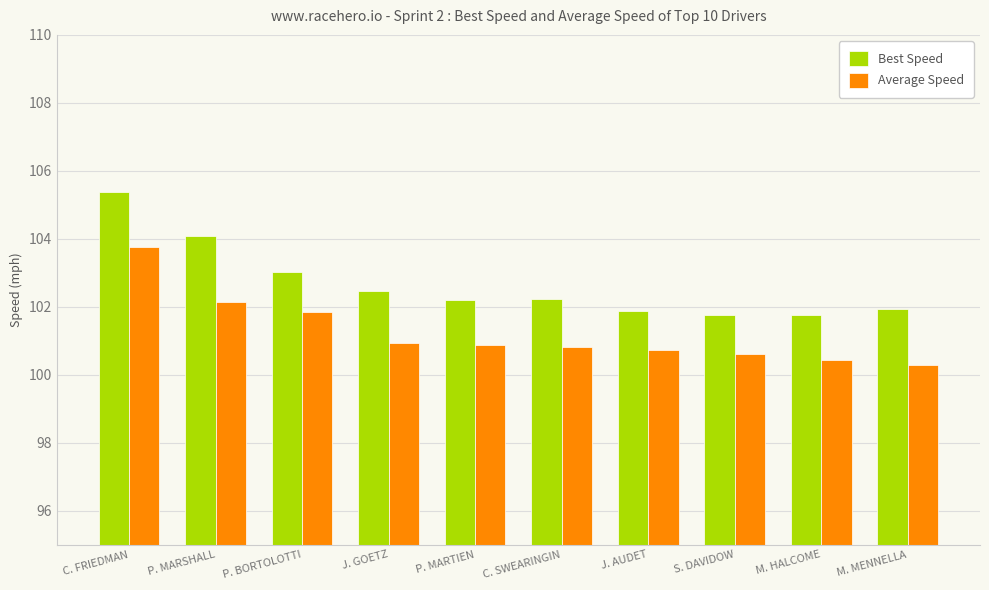

What is the total value across all series at S. DAVIDOW?

202.3